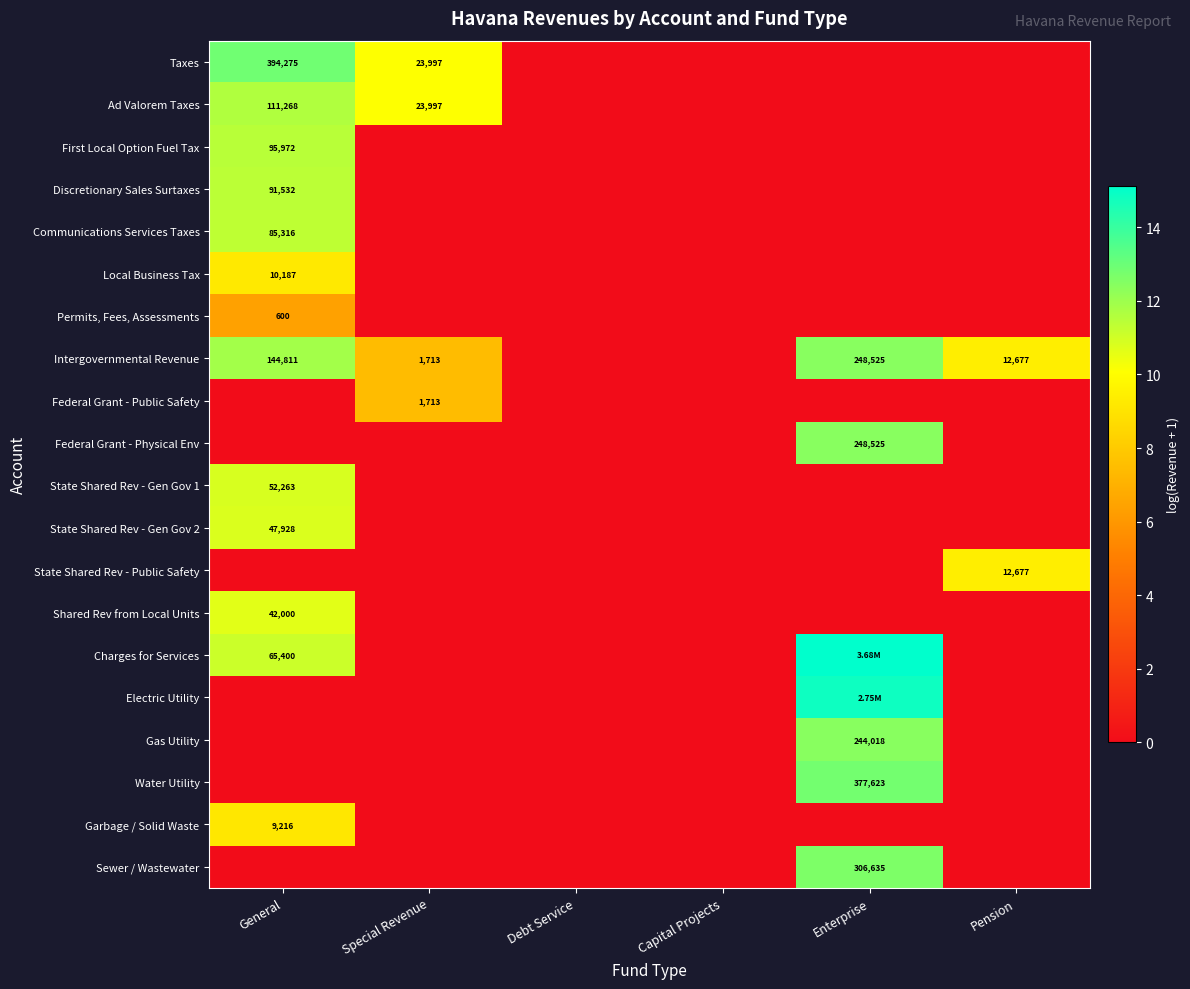

Which category has the highest value in the Local Business Tax series?

General